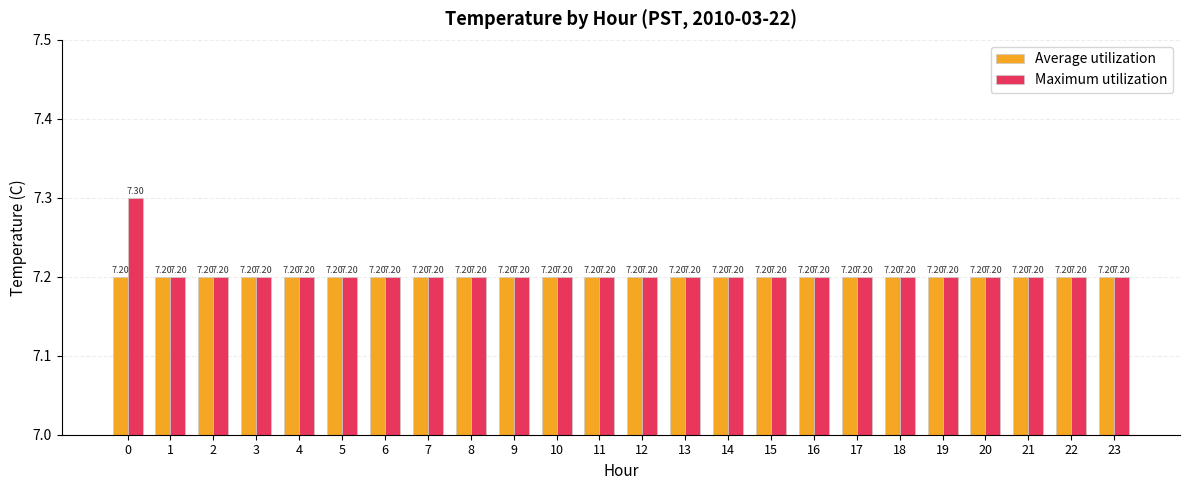

What is the value of the Average utilization bar at the 20th from the left?

7.2